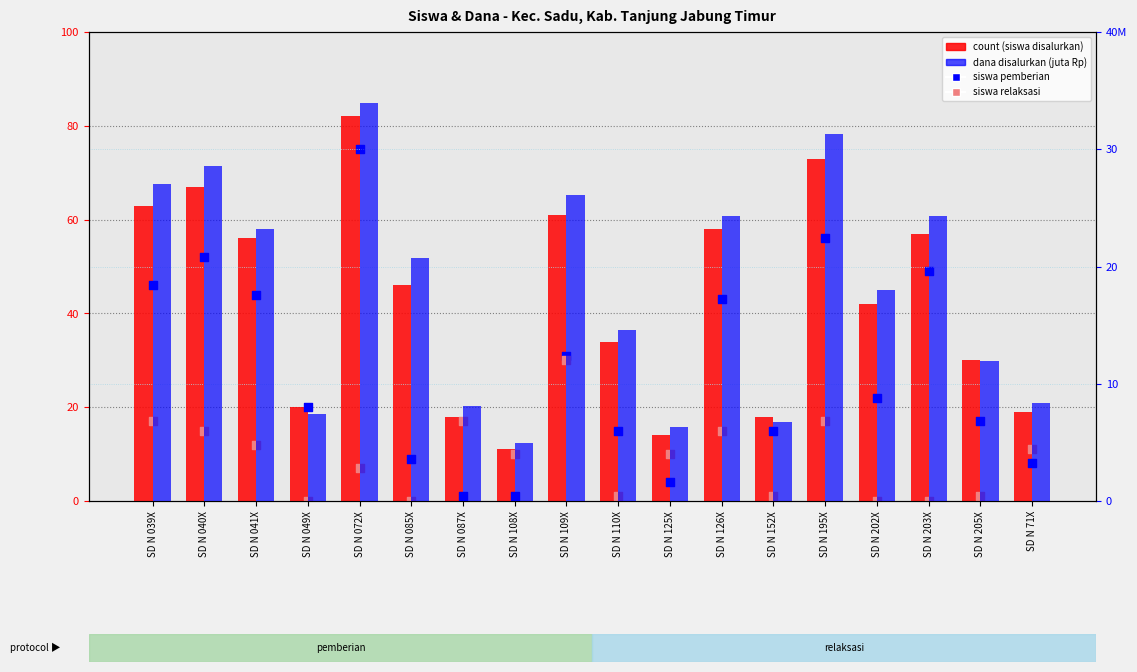

At which category is the sum across all series the highest?

SD N 072X